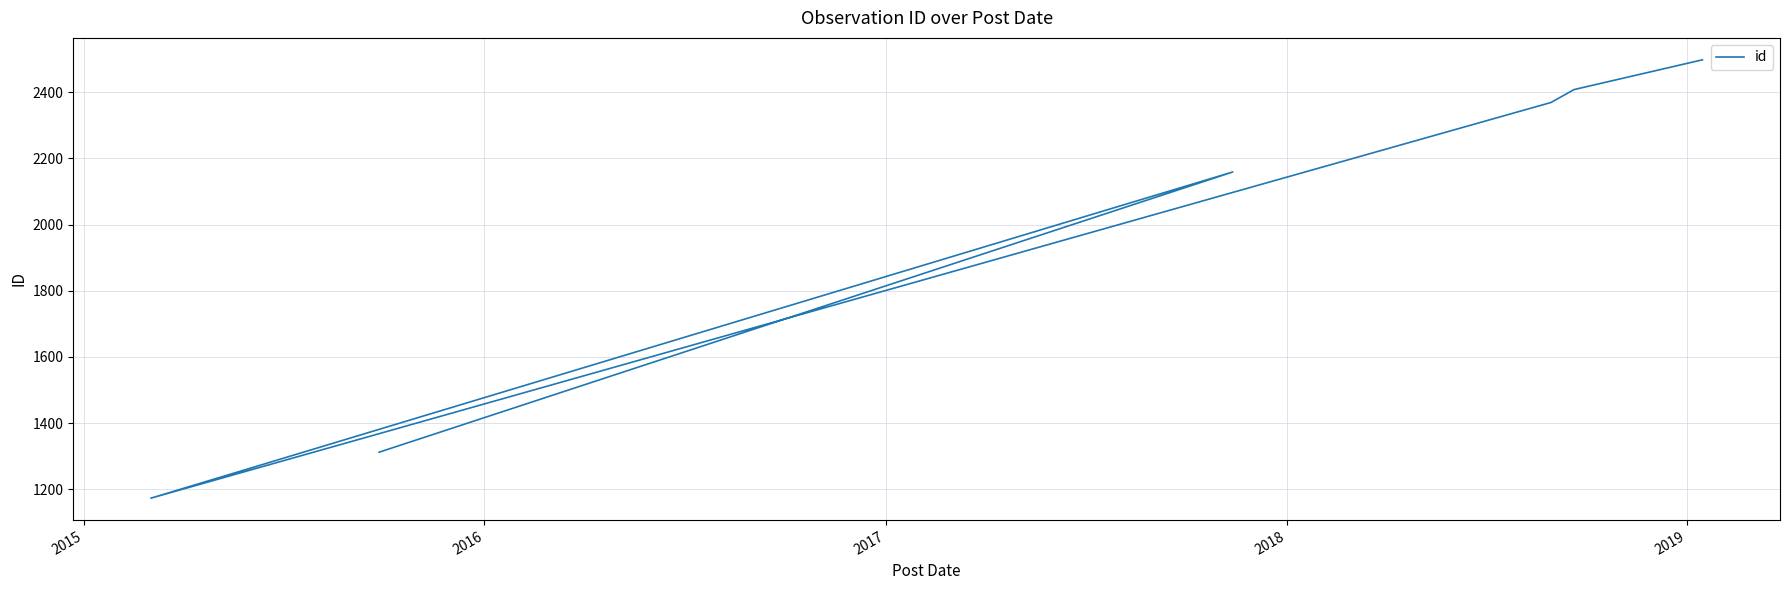

Reading left to right, list all the values displayed in this chart.

1312	2159	1173	2369	2408	2498